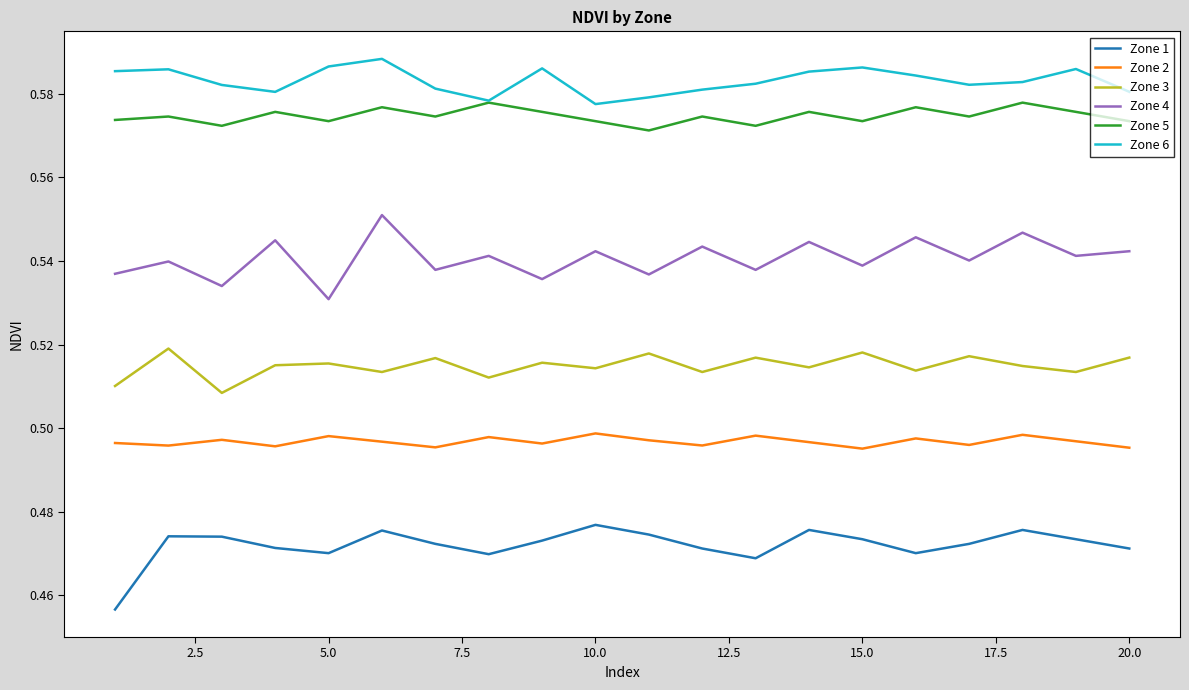

Count the Zone 6 values in the range 0 to 1.

20